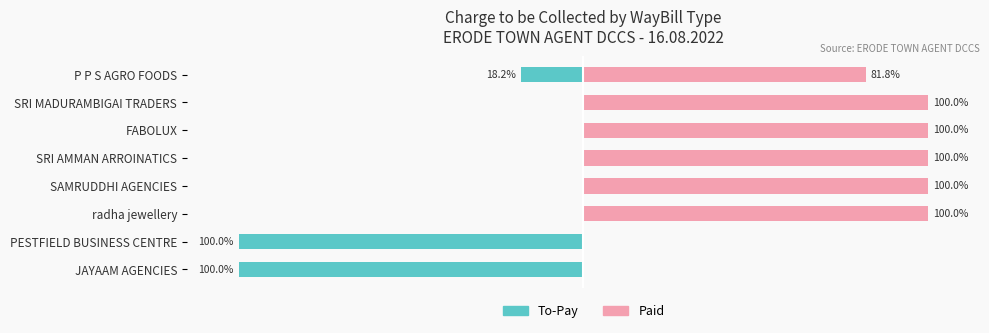

How many groups of bars are there?

8